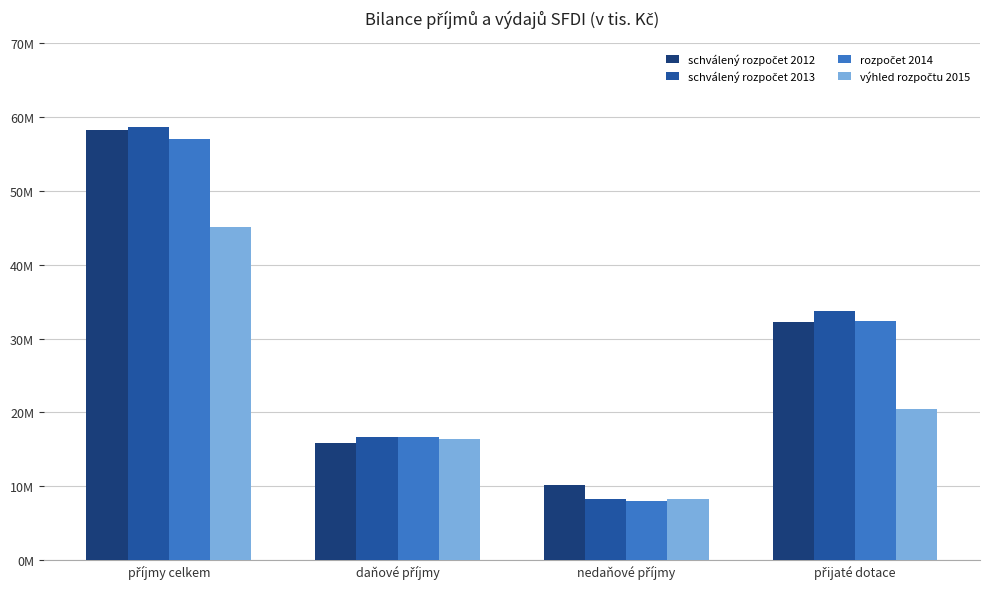

Does the chart contain any negative values?

No